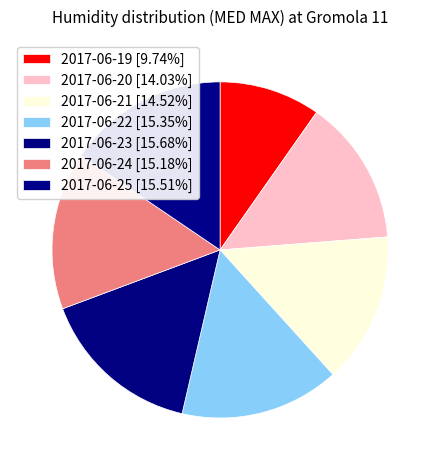

How many slices are in this pie chart?

7